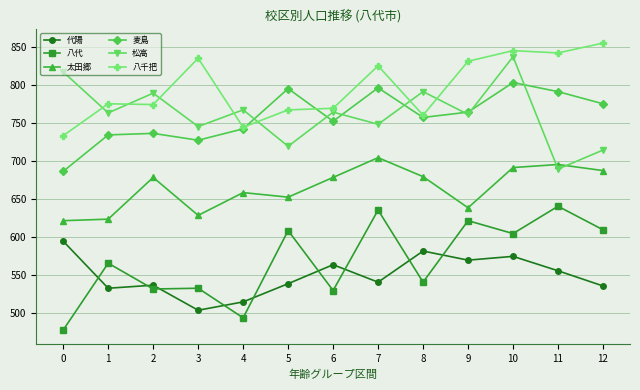

What are all the series names shown in the legend?

代陽, 八代, 太田郷, 麦島, 松高, 八千把